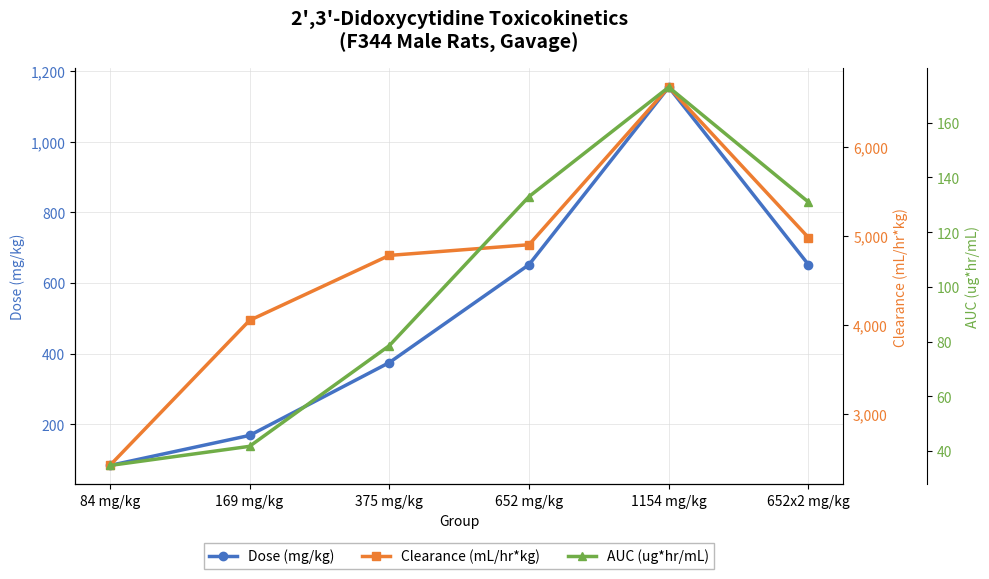

Between 375 mg/kg and 652 mg/kg, which series saw the biggest shift?

Dose (mg/kg)